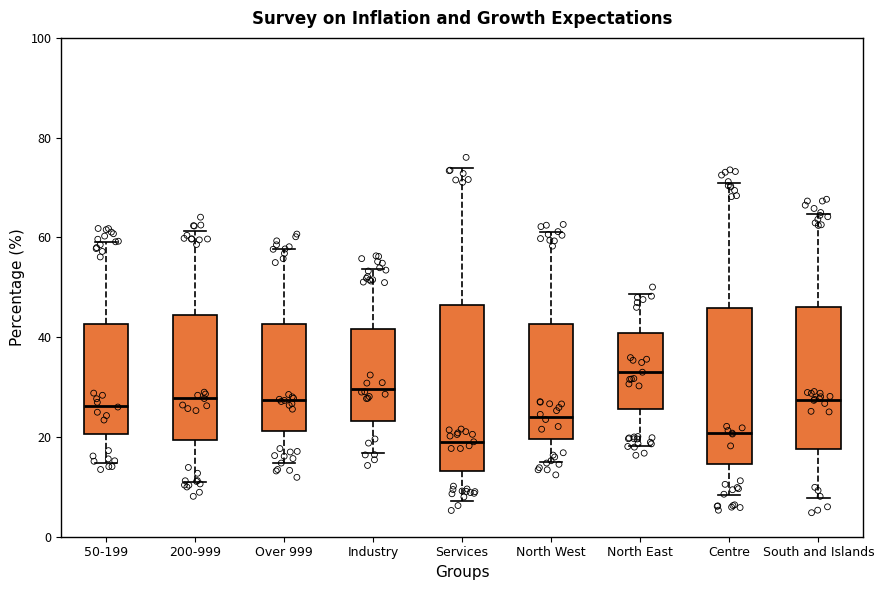

Which box's median line is the highest?

North East